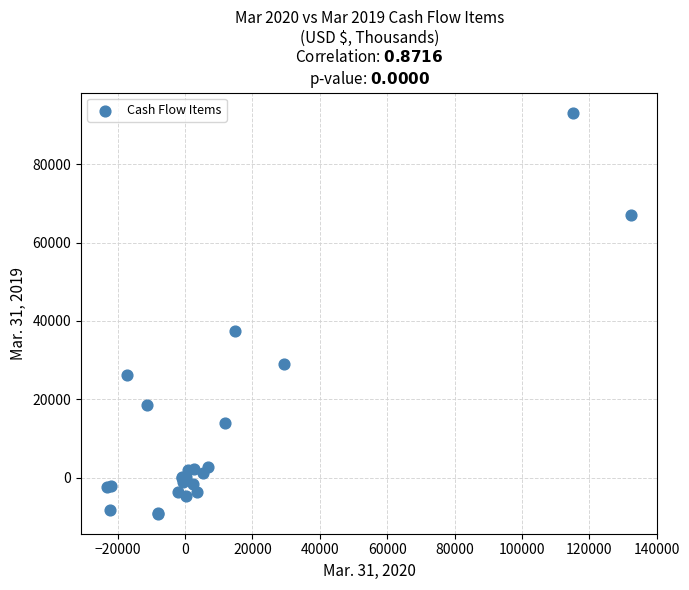

What Y value in the scatter plot is closest to 41984?

37351